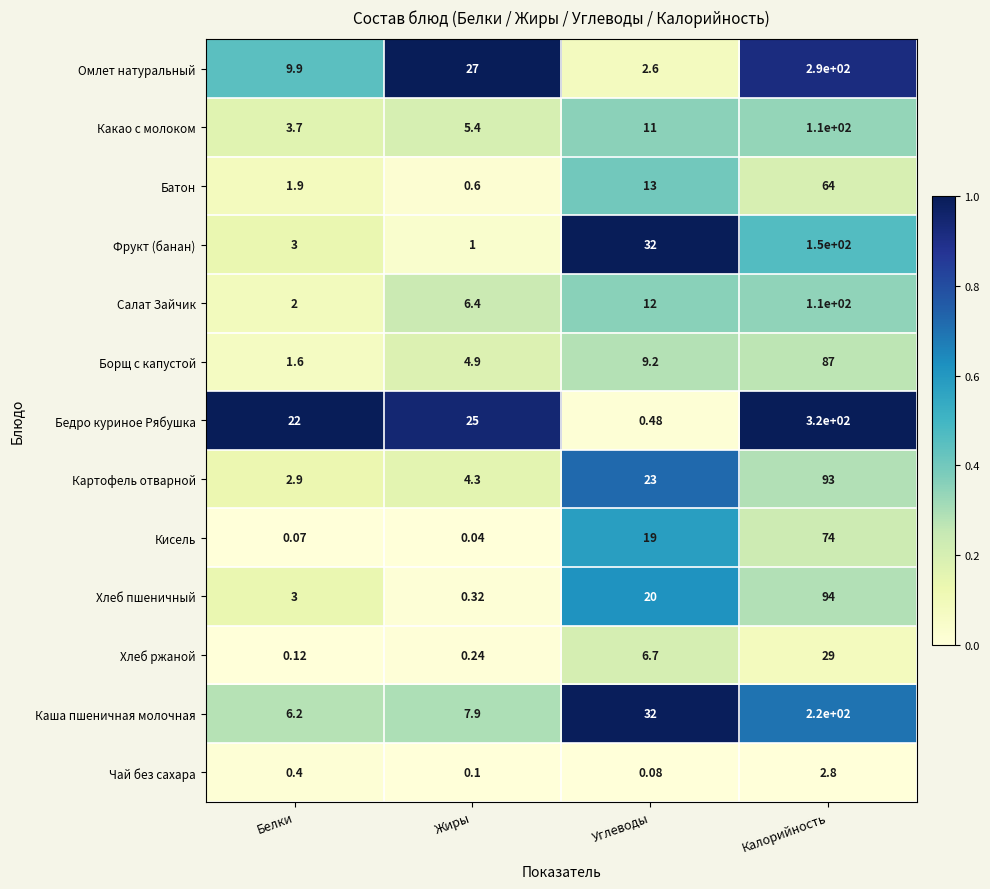

At which label is Батон closest to 32?

Углеводы